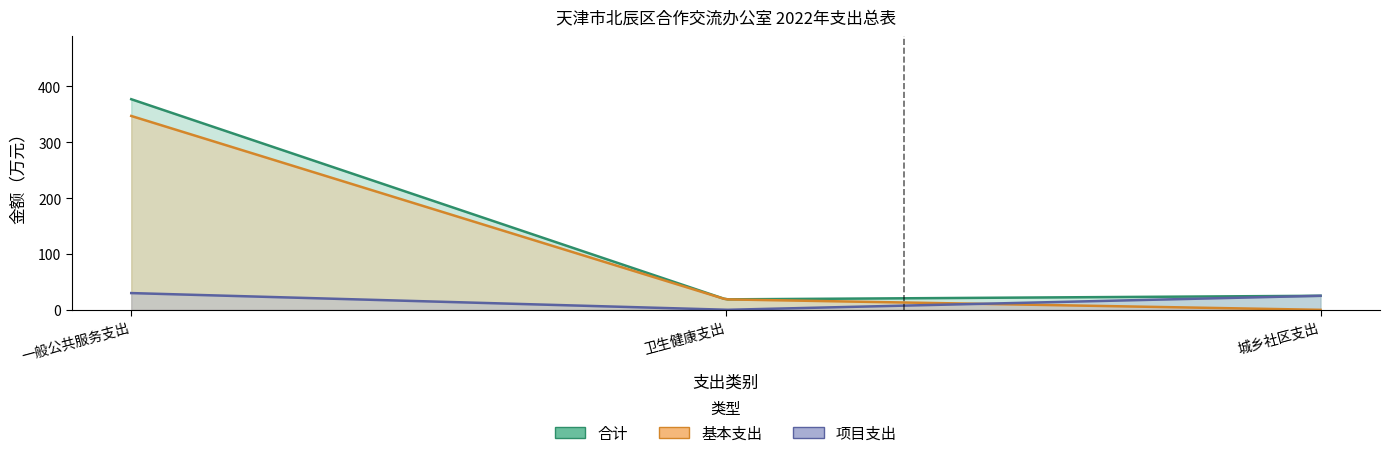

Read the 基本支出 value at 一般公共服务支出.

347.1